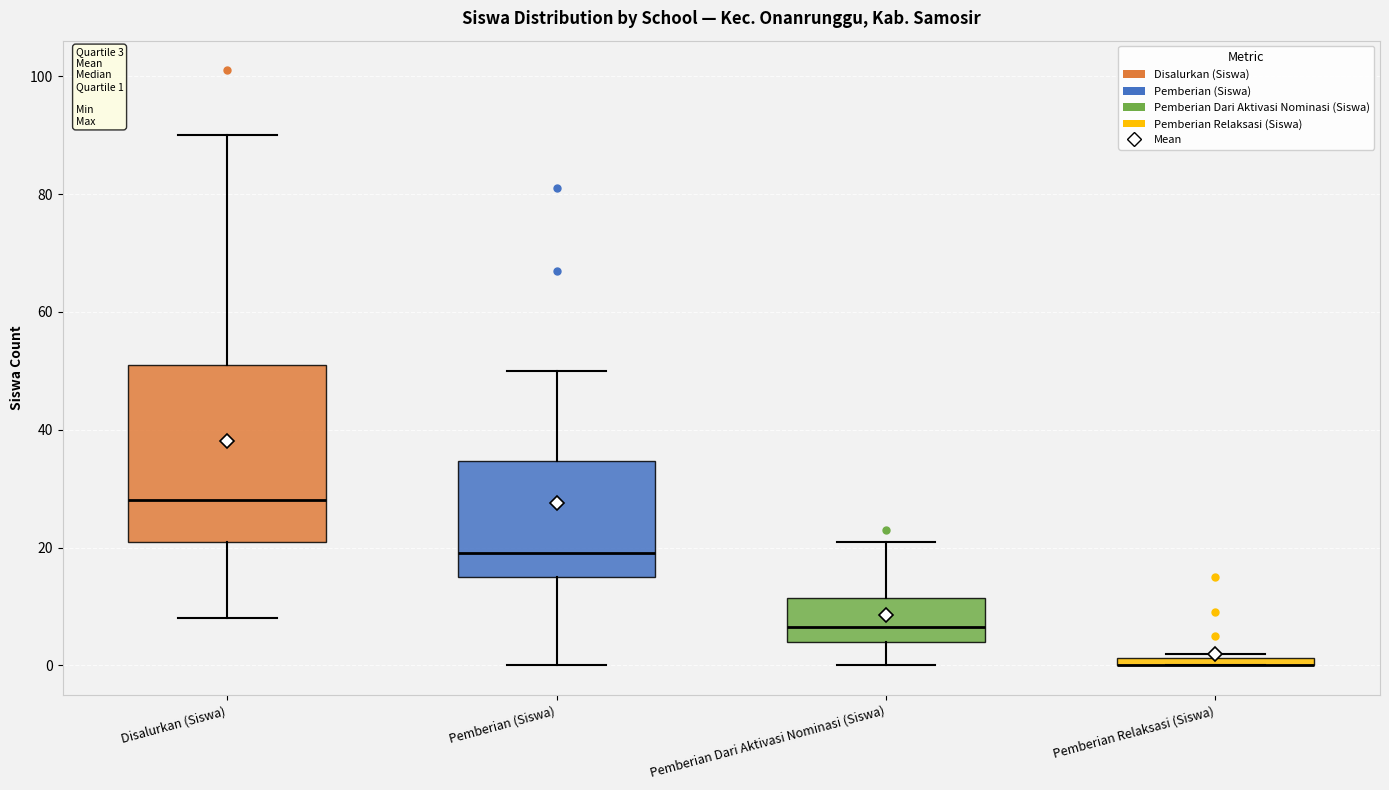

Comparing the boxes themselves (not the whiskers), which one is the tallest?

Disalurkan (Siswa)